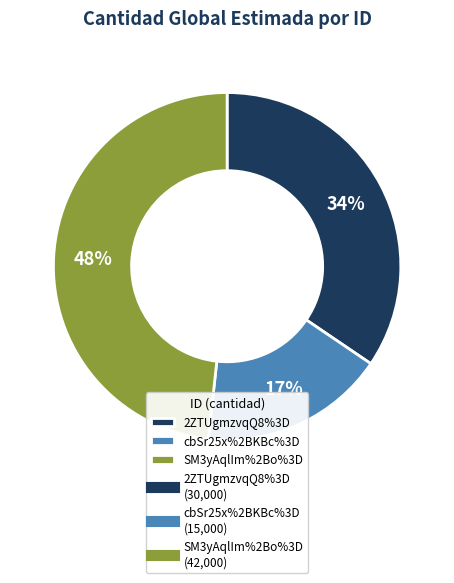

To the nearest percent, what is the difference between the largest and smallest slice percentages?

31%